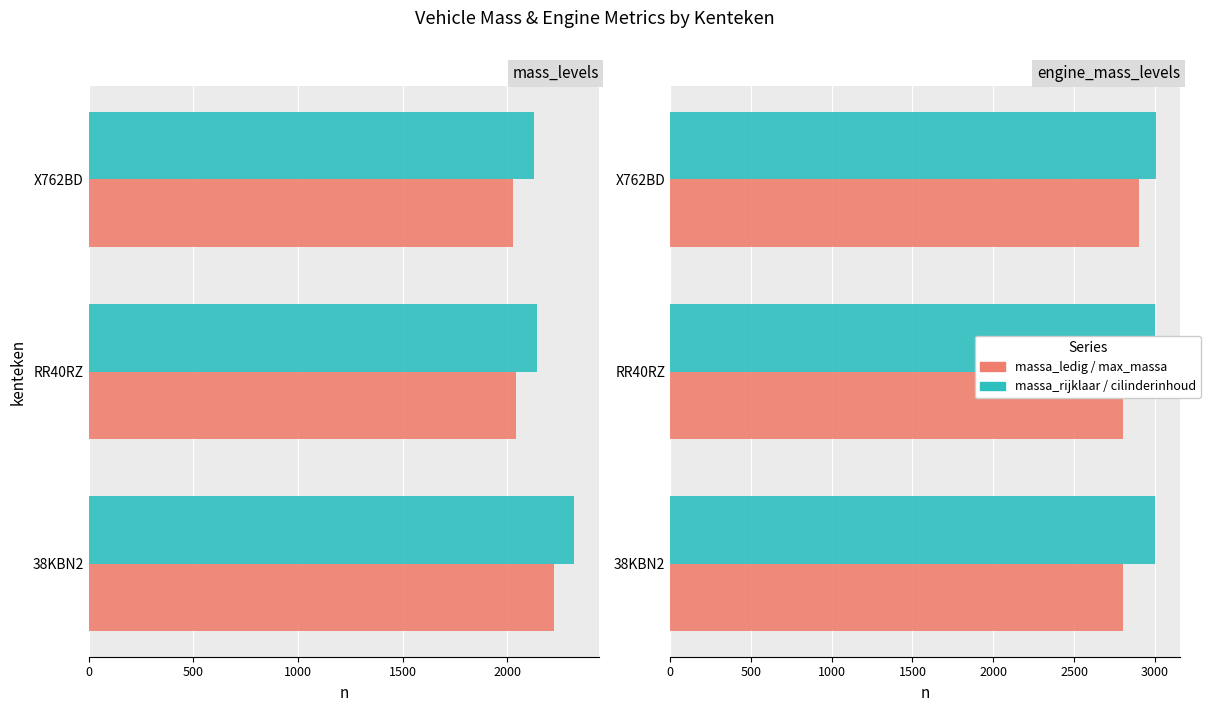

Rank the series by their maximum value, from highest to lowest.

cilinderinhoud, toegestane_maximum_massa_voertuig, massa_rijklaar, massa_ledig_voertuig